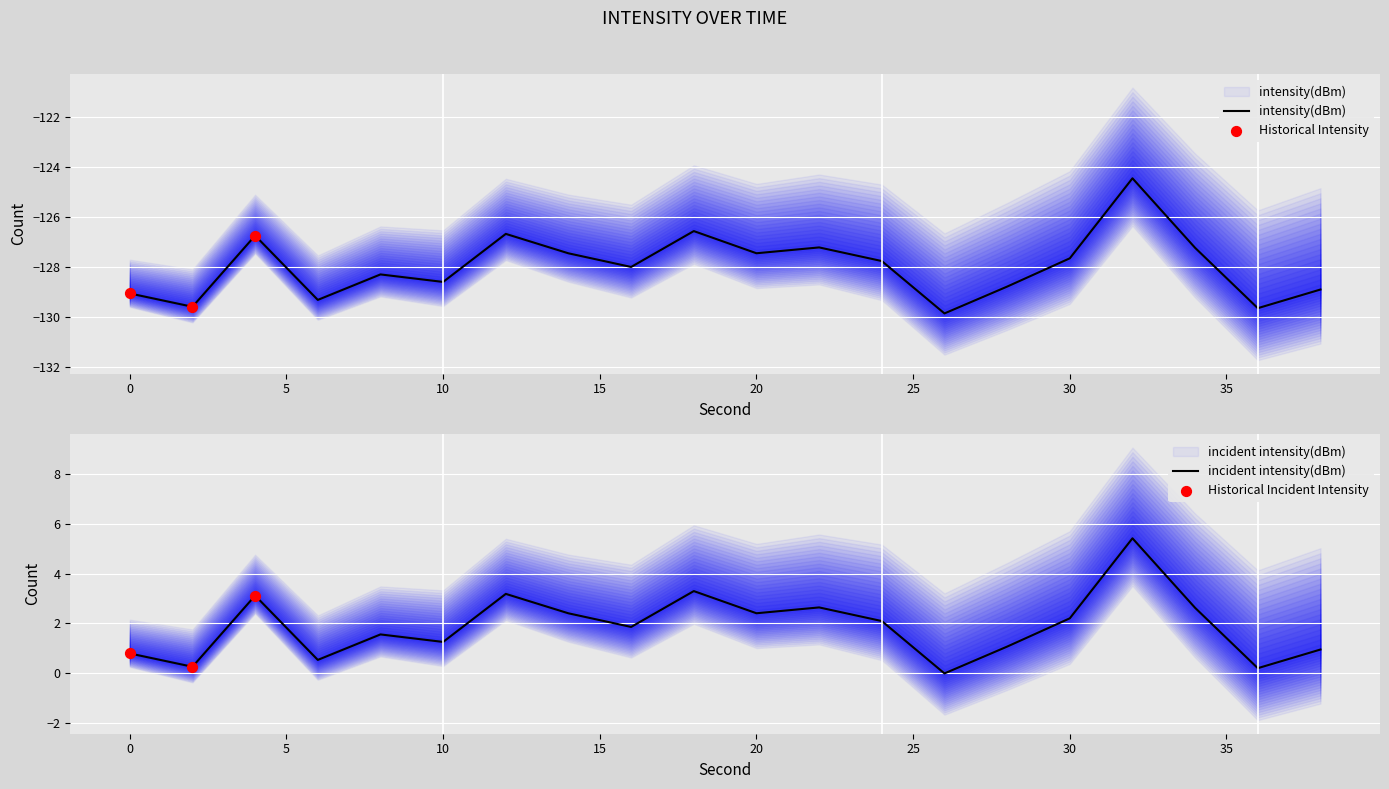

Which has a higher value, 4 or 32?

32